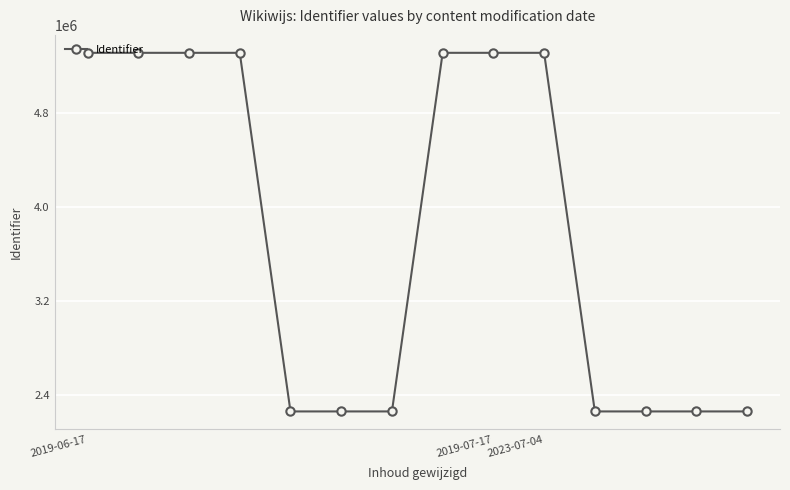

What is the sum of all values?

52986158